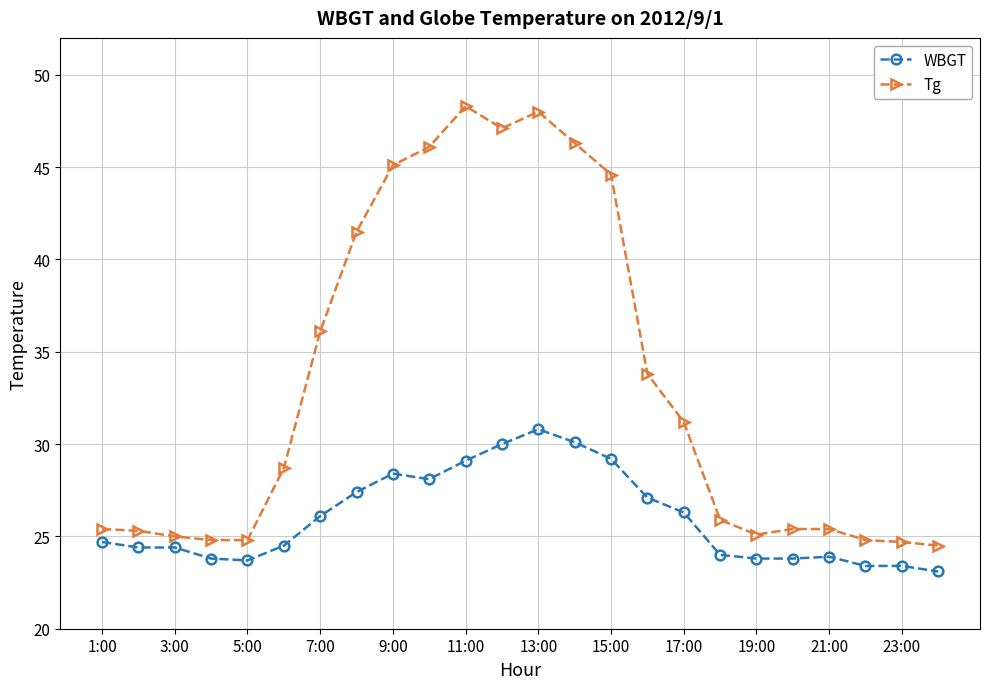

What is the greatest value displayed?

48.3